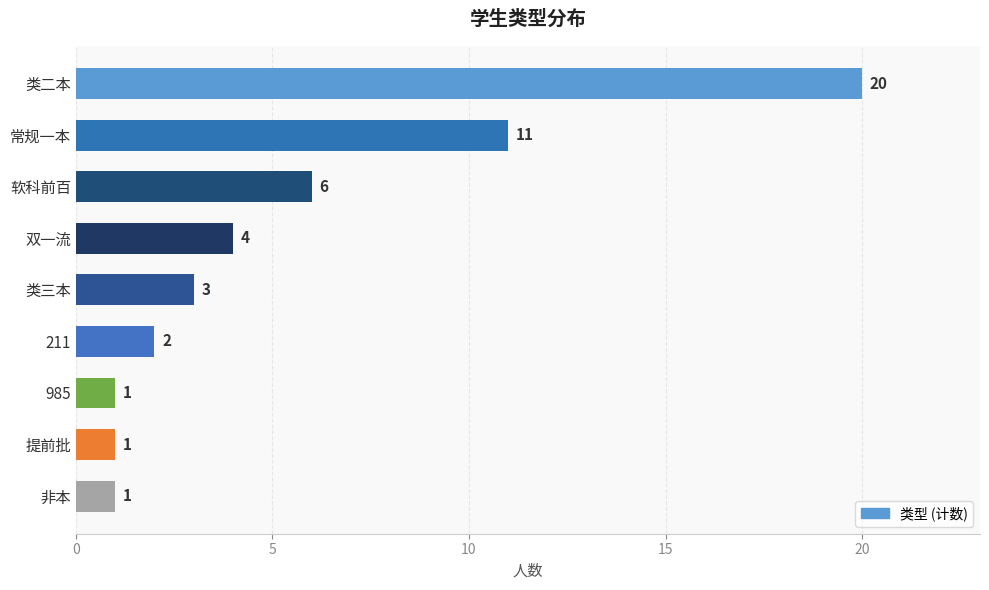

How many values are below 3?

4